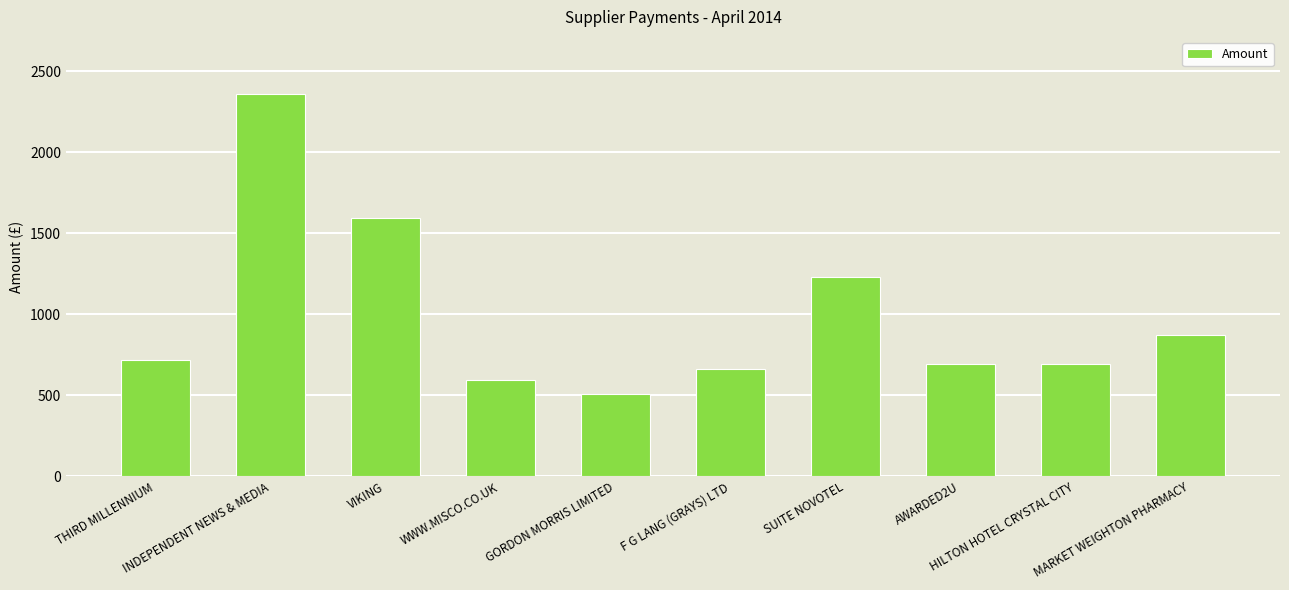

What is the value of the 10th bar from the left?

873.4